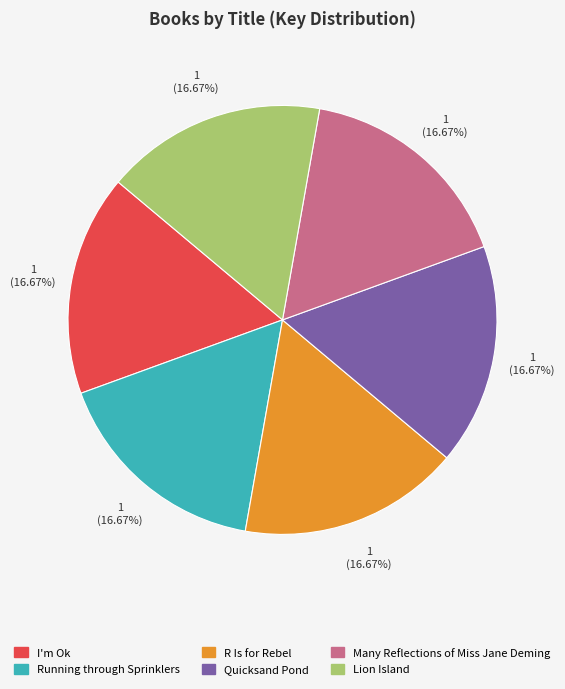

Does any single category account for the majority?

No